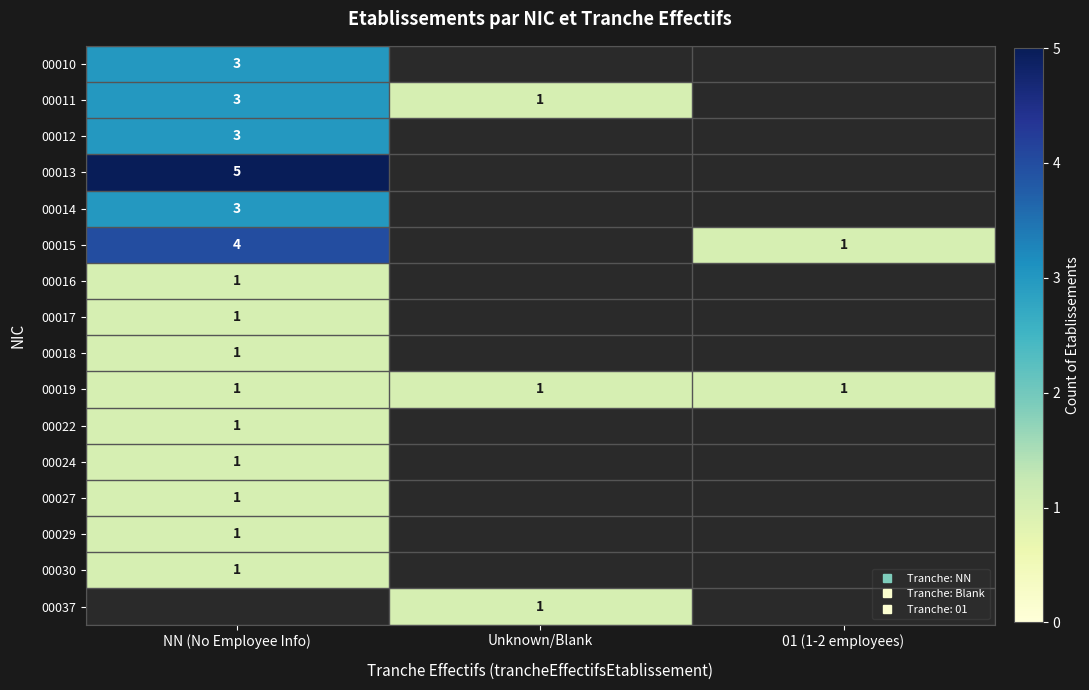

At how many categories does at least one series exceed 3?

1